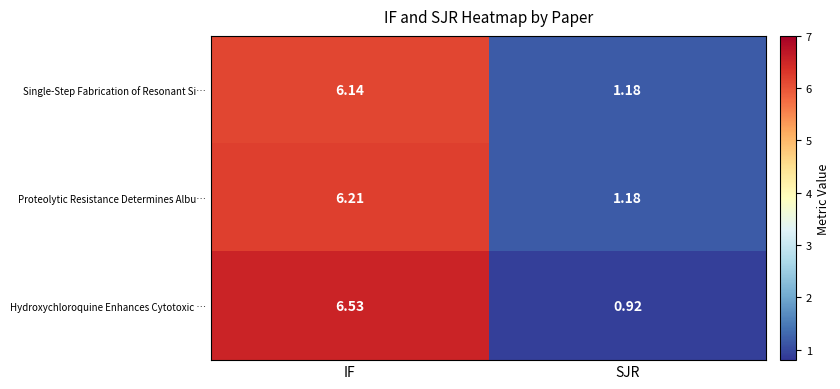

Count the number of data series in this chart.

3